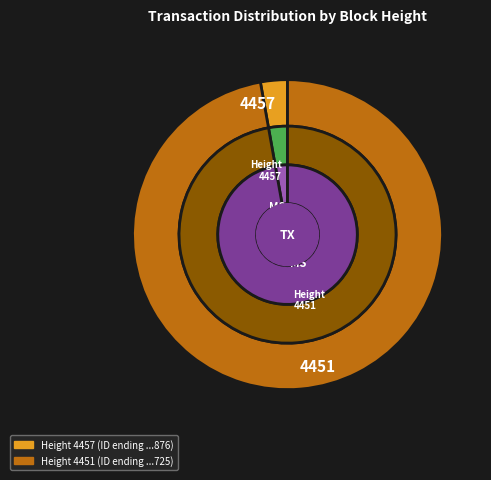

What is the change in value from 4457 to 4451?

+6360932055275350016